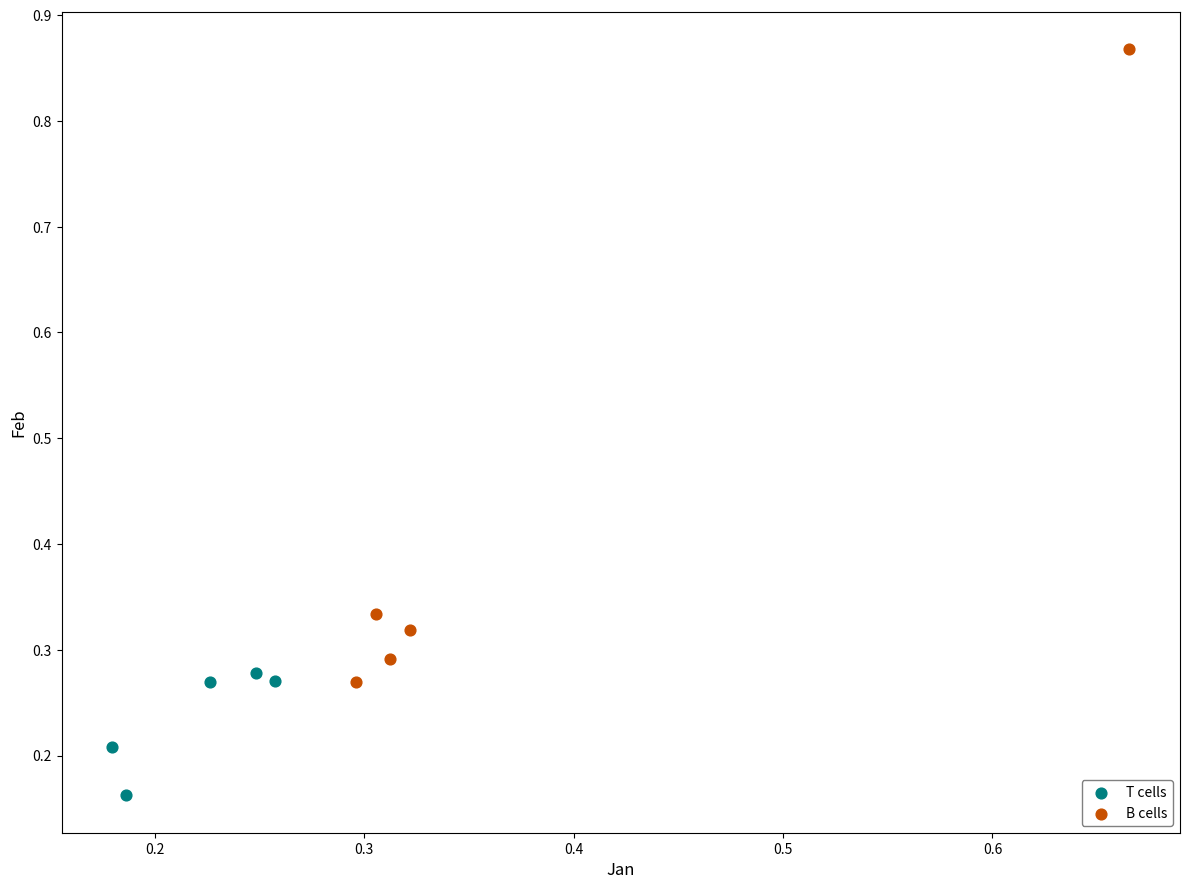

Which series contains the lowest Y value?

T cells